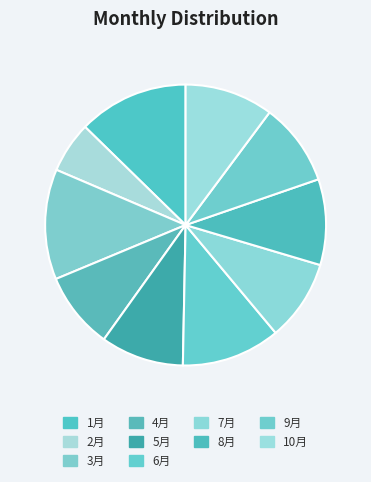

What percentage is the 3月 slice, to the nearest percent?

13%